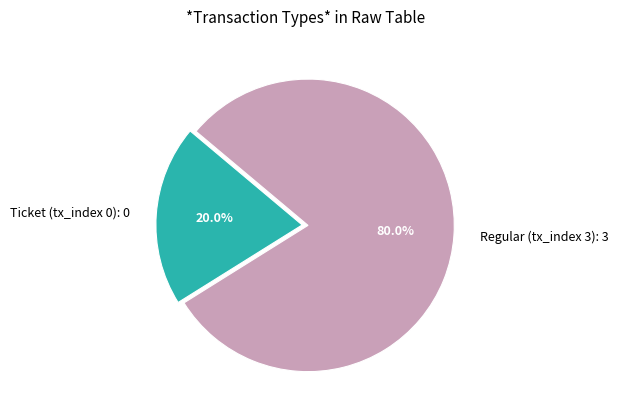

Between Regular (tx_index 3): 3 and Ticket (tx_index 0): 0, which is larger?

Regular (tx_index 3): 3